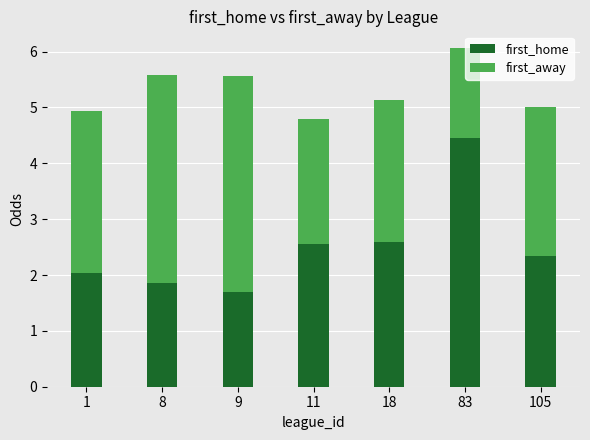

What is the total value across all series at 9?

5.6